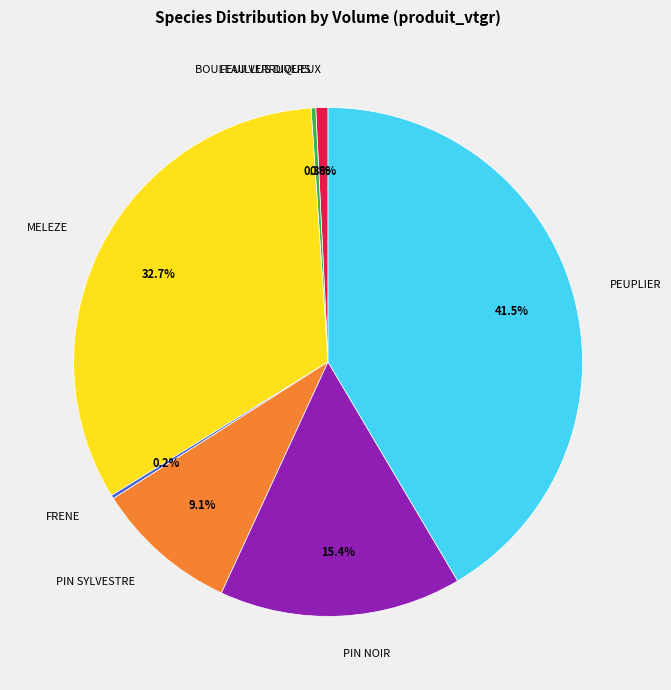

Is BOULEAU VERRUQUEUX the majority of the pie?

No